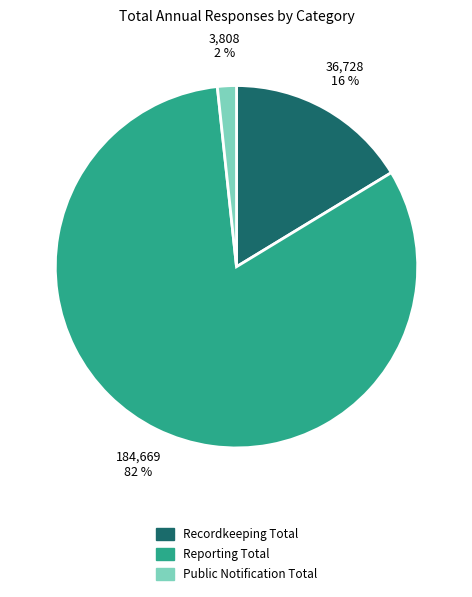

Combined, do Reporting Total and Public Notification Total account for over 50%?

Yes